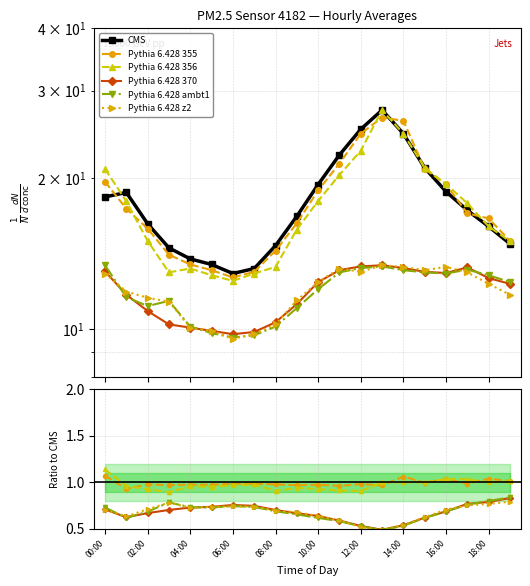

What is the difference between the maximum and second lowest values in the CMS series?

14.2